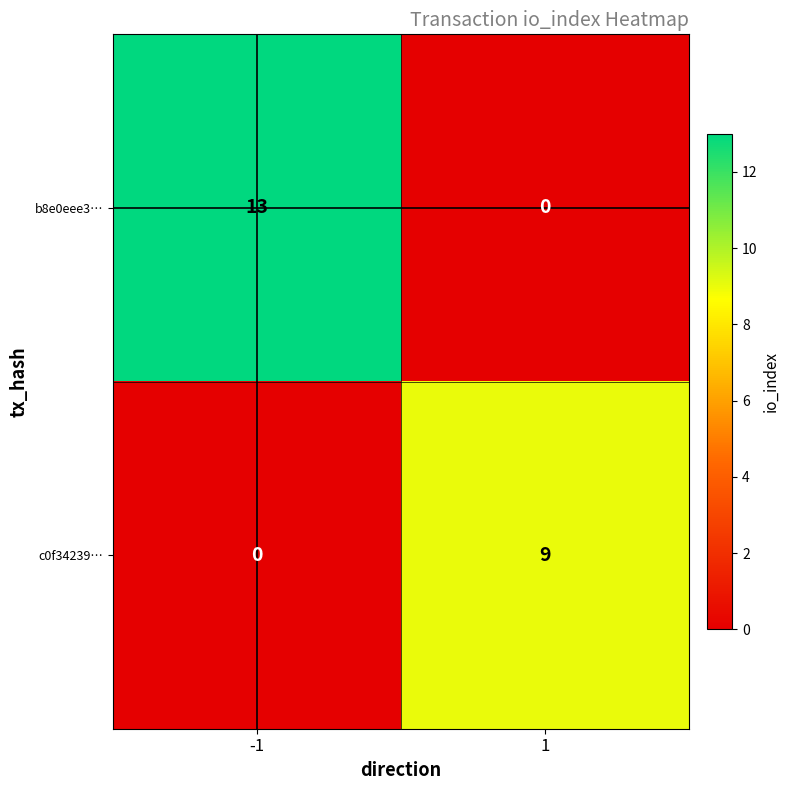

The value of b8e0eee3… at -1 is 13. True or false?

True